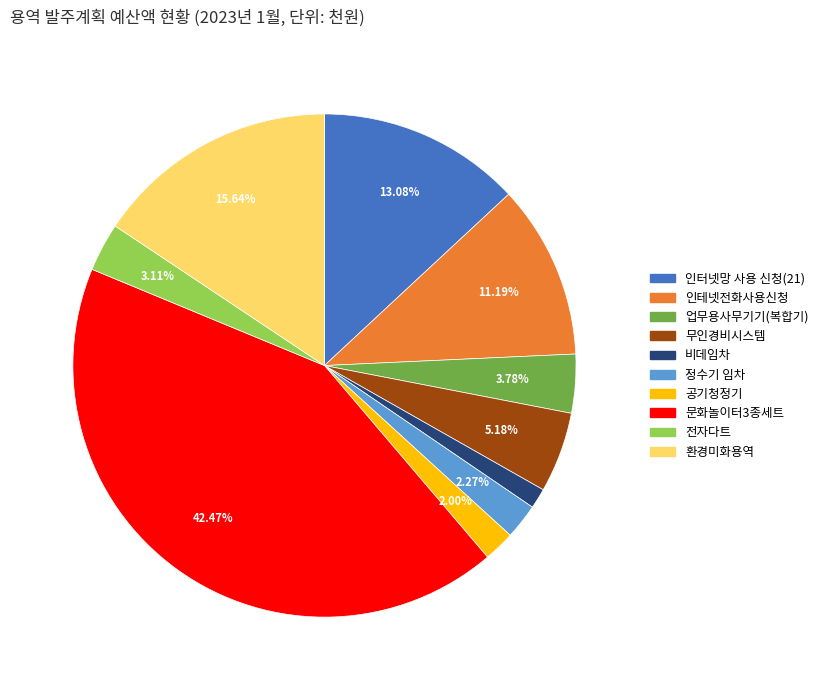

Approximately how many times larger is the value at 환경미화용역 compared to 무인경비시스템?

3.0